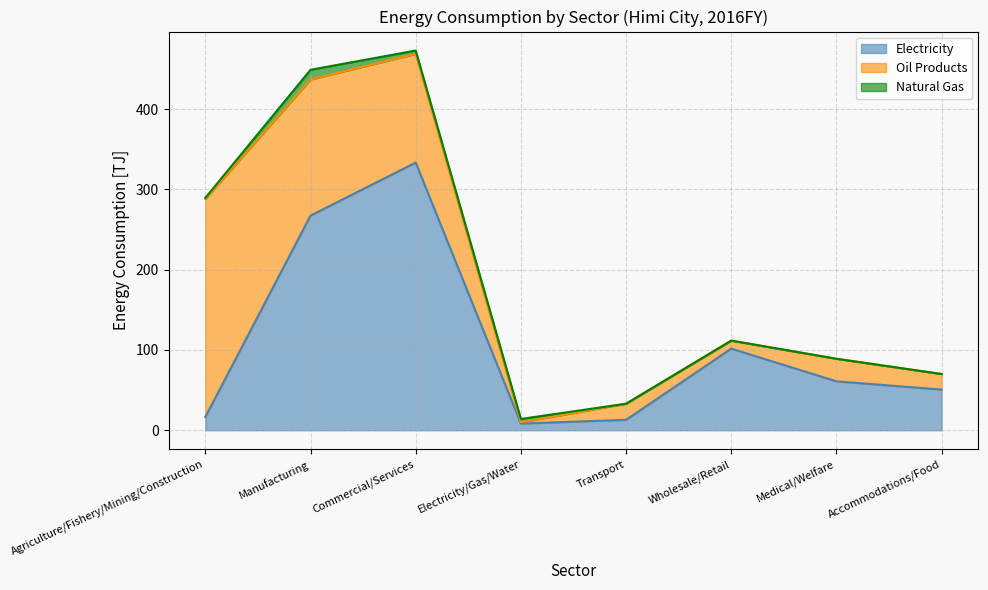

What is the sum of all Natural_Gas values?

21.7